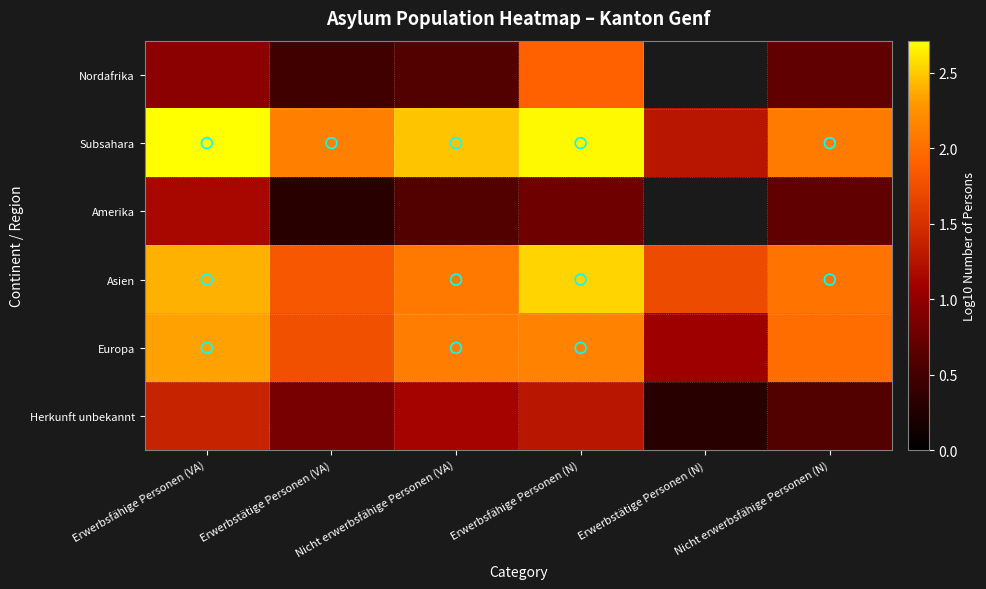

At how many categories does at least one series exceed 2?

5